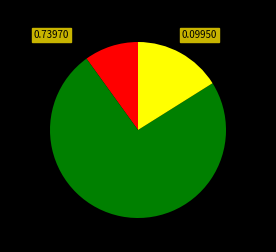

Is there a majority slice in this chart?

Yes